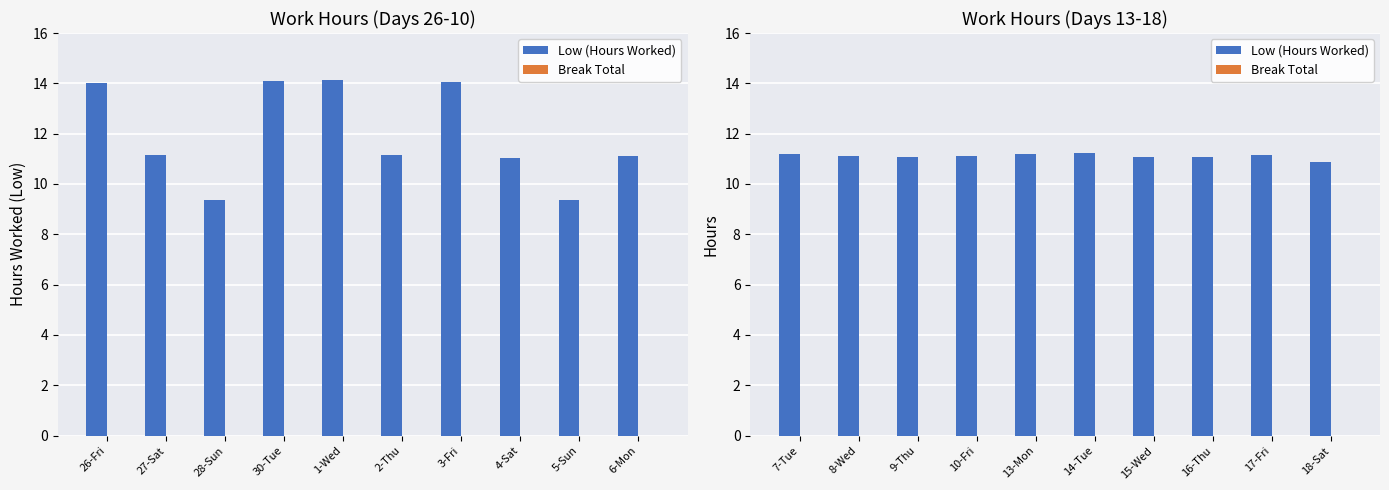

How many bars are there in total?

20